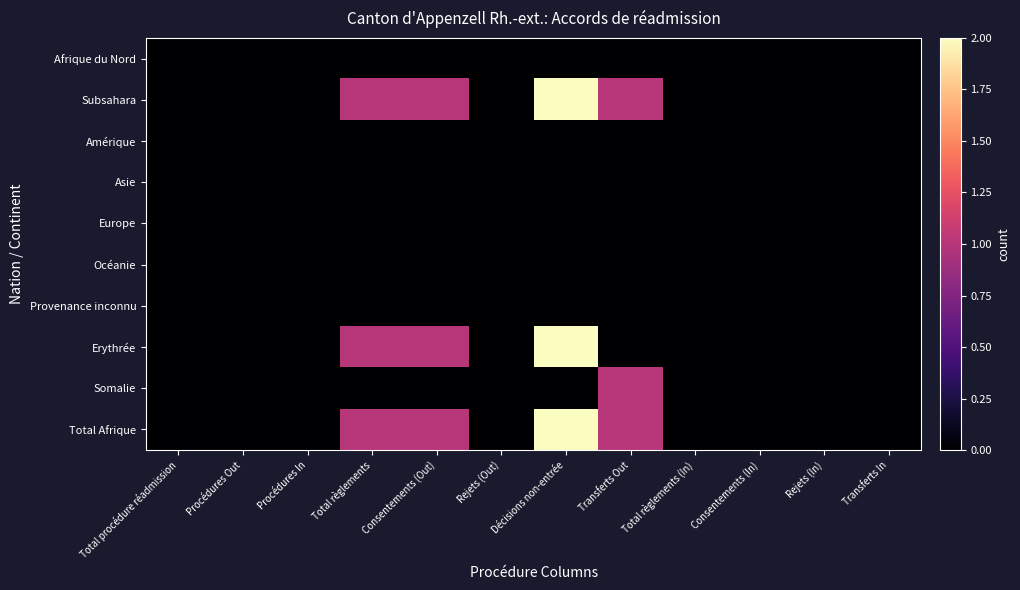

Count the number of categories in the chart.

12